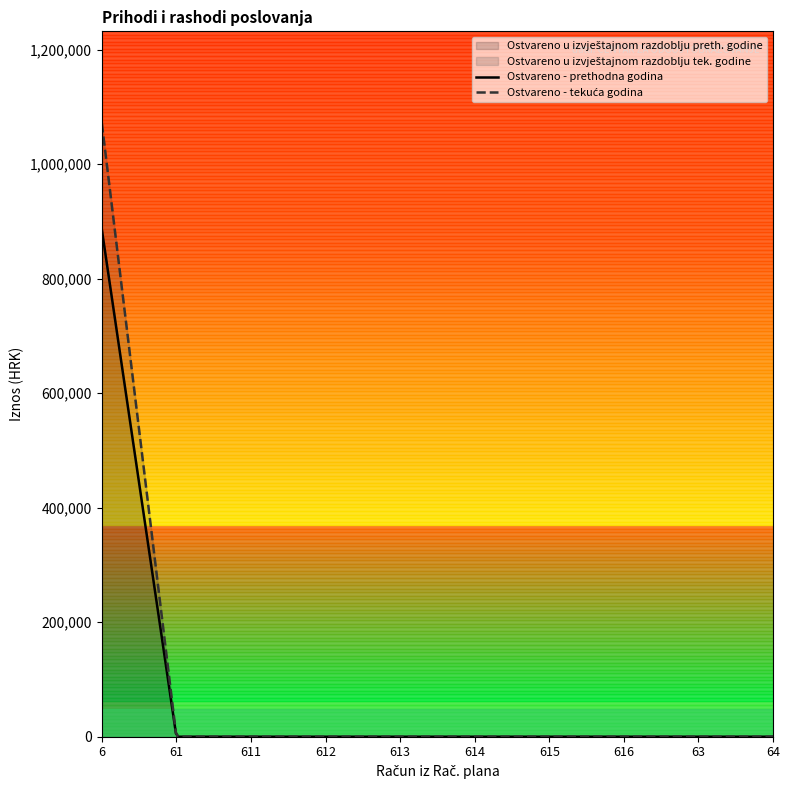

What position from the right is 614?

5